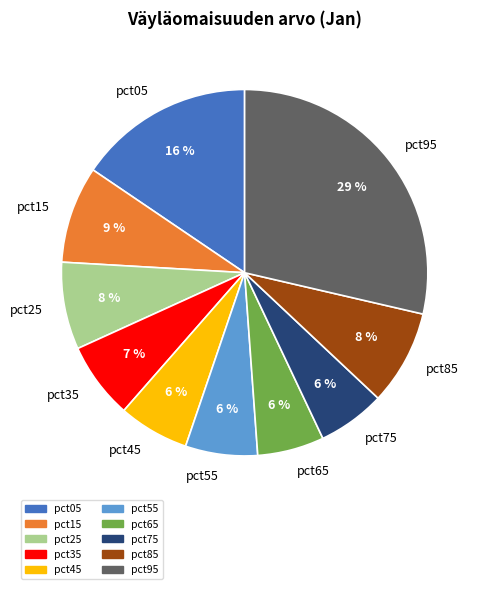

To the nearest percent, what portion does pct25 represent?

8%